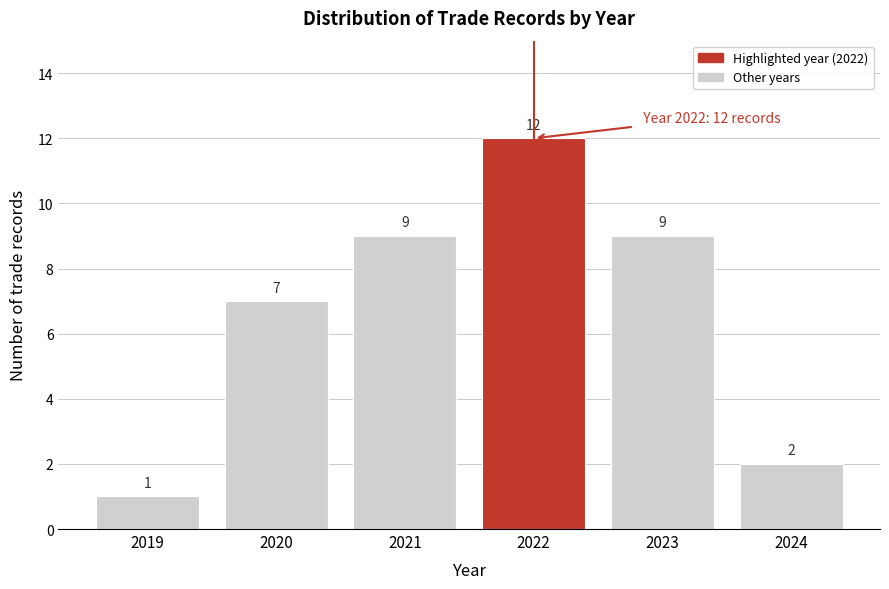

Reading left to right, list all the values displayed in this chart.

2019=1	2020=7	2021=9	2022=12	2023=9	2024=2